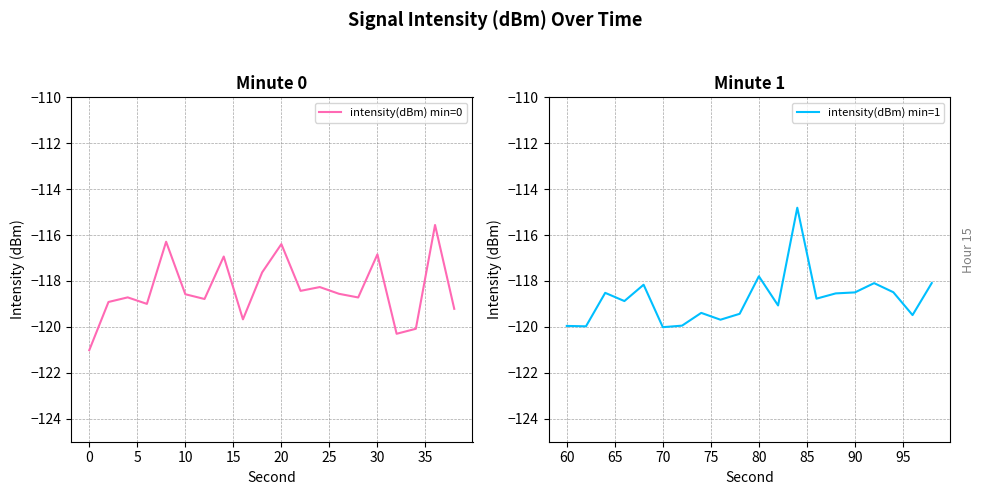

In intensity(dBm) min=0, how many points are lower than both neighbors (excluding endpoints)?

6